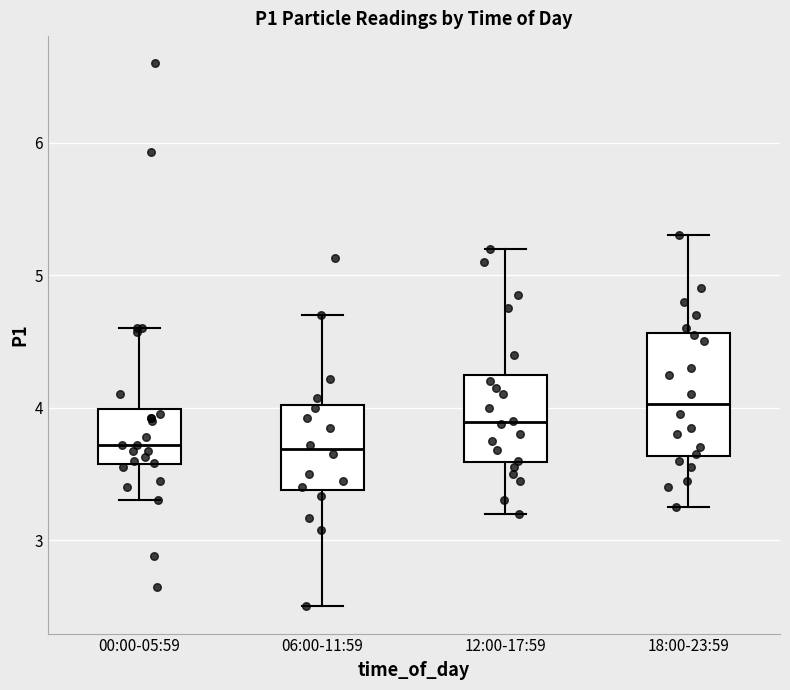

Where does the median line of the box for 12:00-17:59 sit on the y-axis? The values are not printed on the chart, so give them approximately, as read against the axis.

3.9